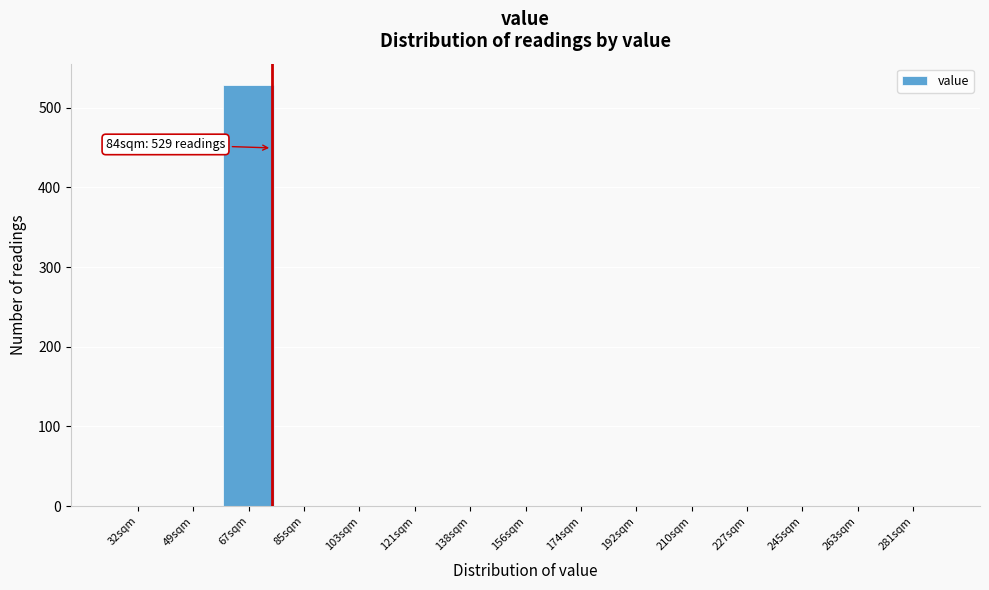

Reading left to right, extract all data points from this chart.

32sqm=0	49sqm=0	67sqm=529	85sqm=0	103sqm=0	121sqm=0	138sqm=0	156sqm=0	174sqm=0	192sqm=0	210sqm=0	227sqm=0	245sqm=0	263sqm=0	281sqm=0